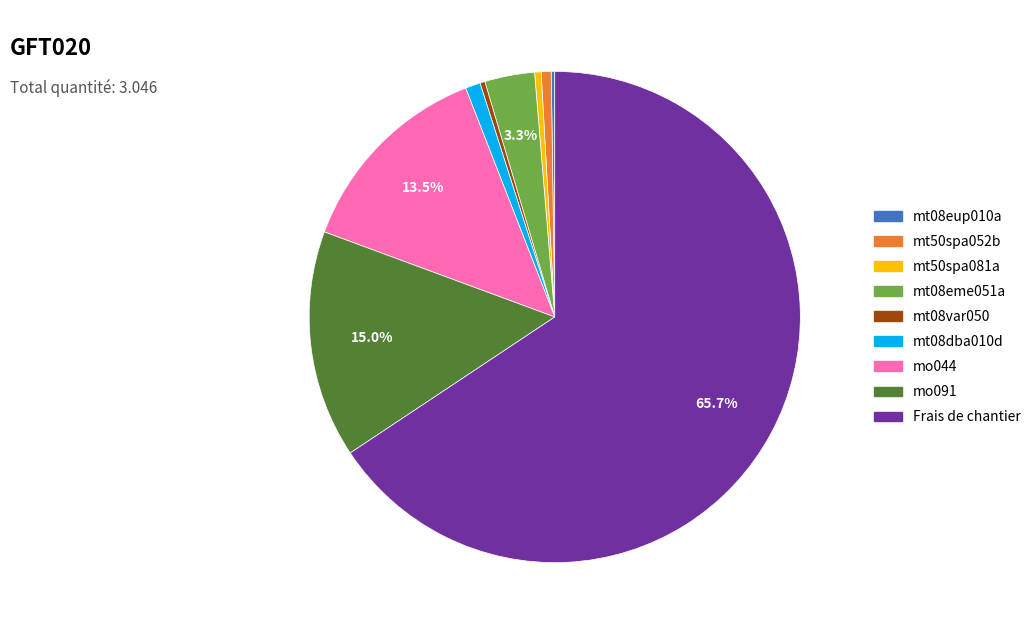

Is the sum of mt08var050 and mt08eme051a greater than half?

No